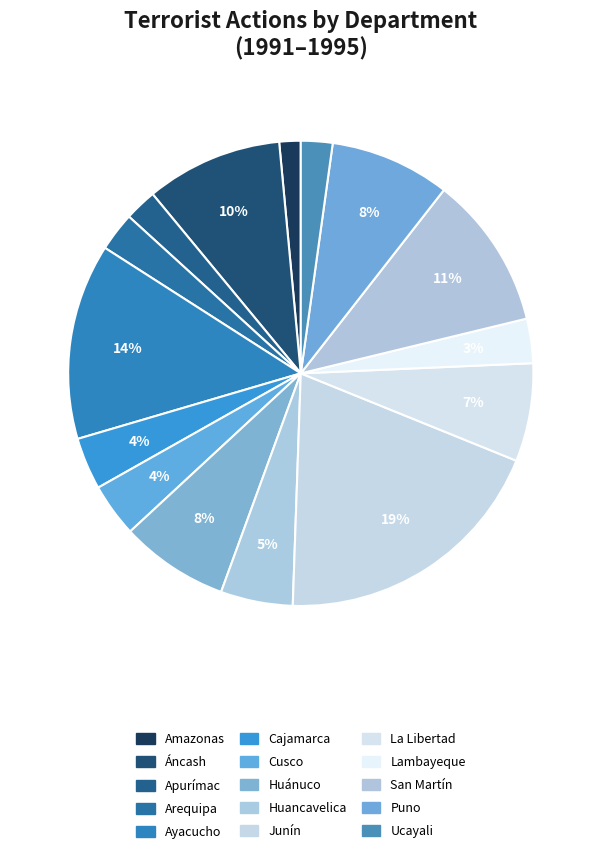

What is the smallest slice in the pie chart?

Amazonas